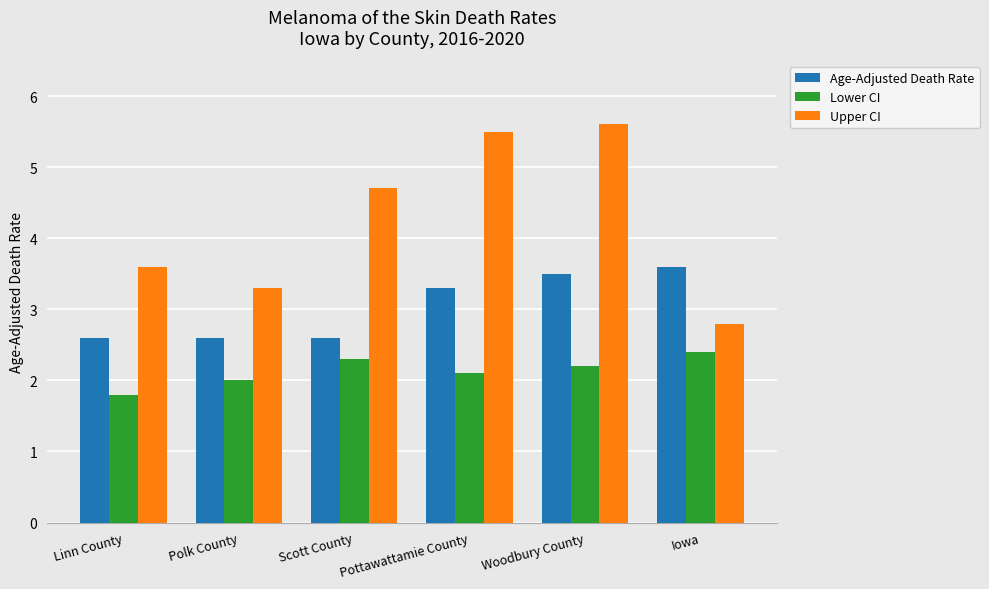

True or false: Age-Adjusted Death Rate has a value of 3.5 at Woodbury County.

True